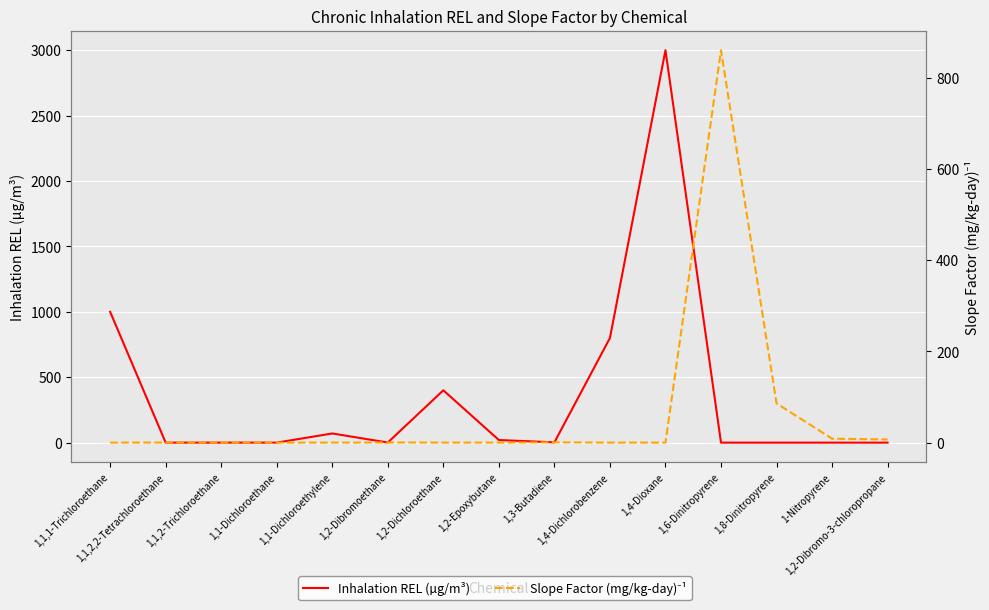

The value of Inhalation REL (µg/m³) at 1,2-Dibromo-3-chloropropane is 996.2. True or false?

False